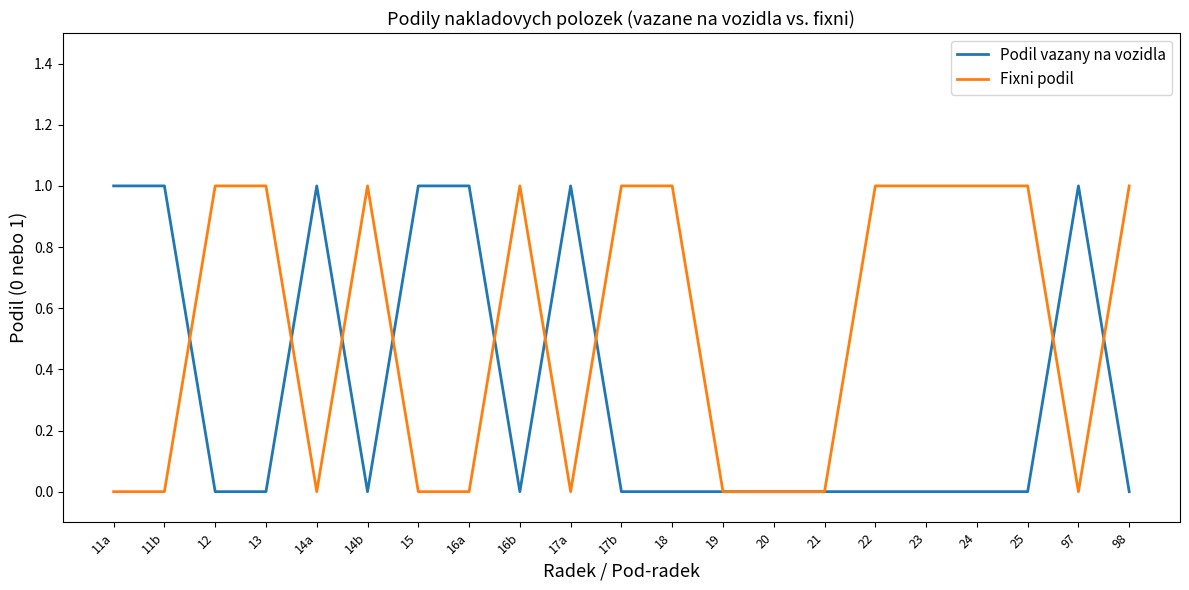

True or false: Podil vazany na vozidla and Fixni podil cross at least once.

True